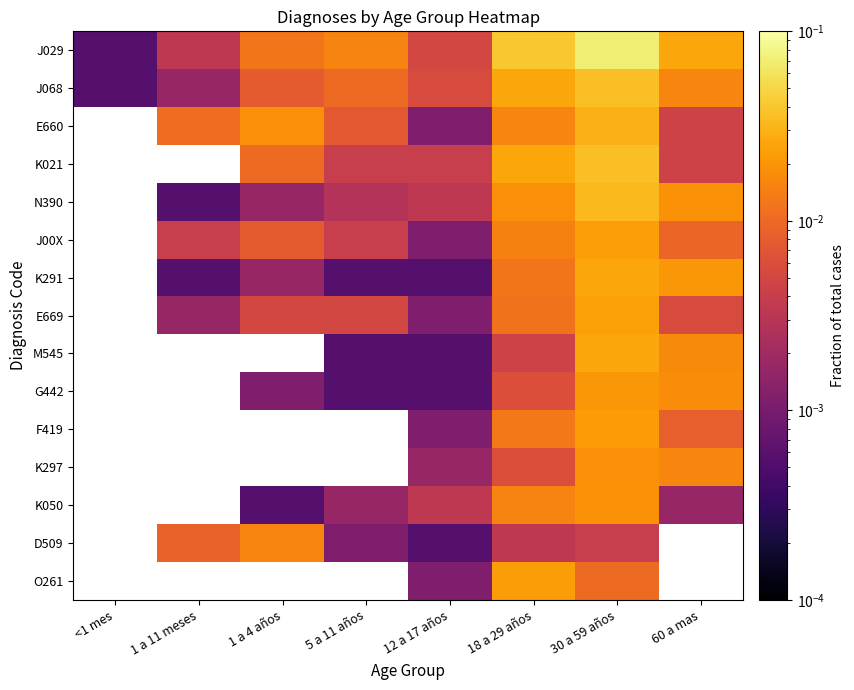

List the series in order of their peak value, lowest first.

J068, E660, K021, N390, J00X, K291, E669, M545, G442, F419, K297, K050, D509, O261, J029